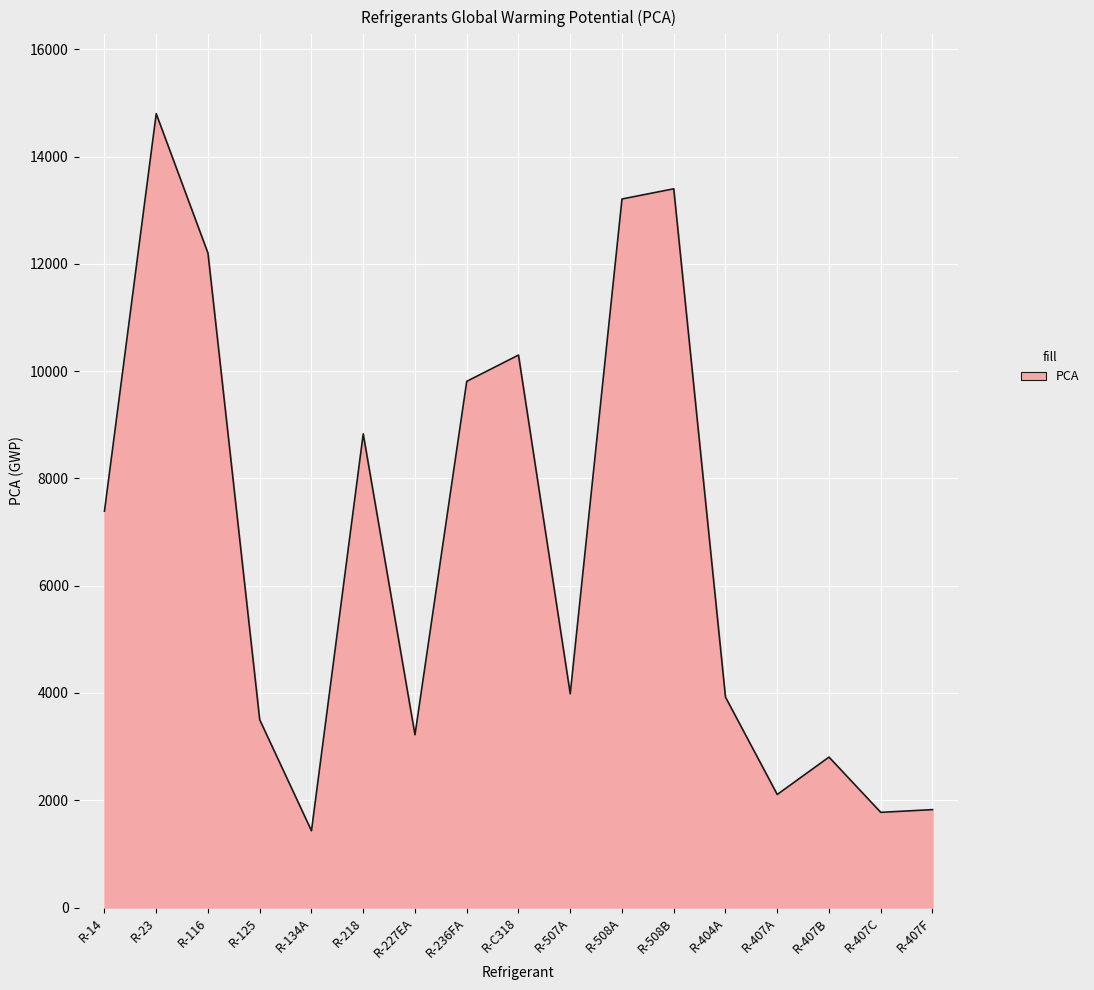

What is the difference between the maximum and minimum values?

13370